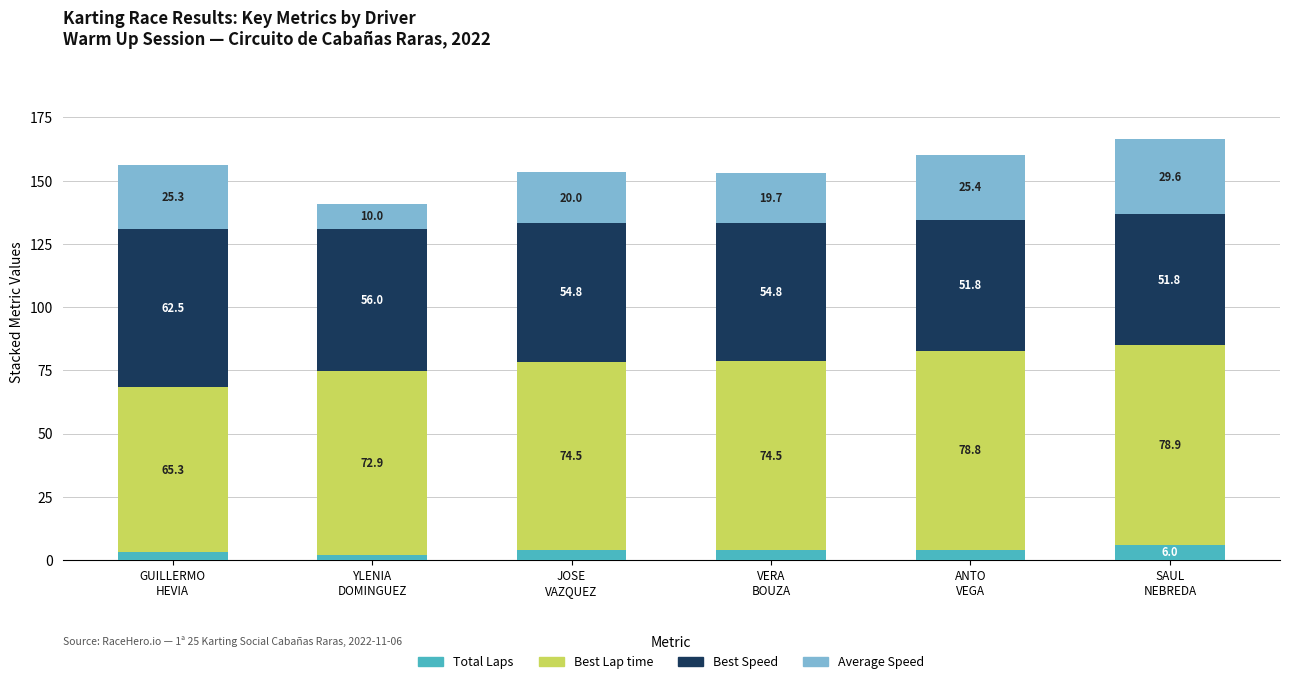

Are the bars grouped side by side (vs. stacked)?

No